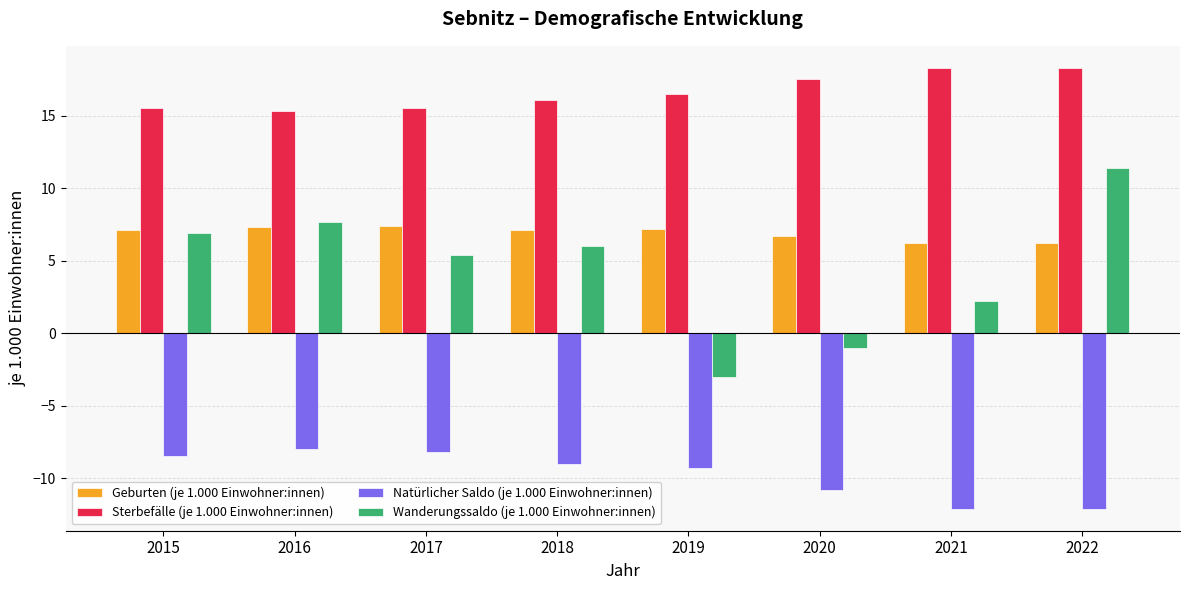

Count the number of data series in this chart.

4